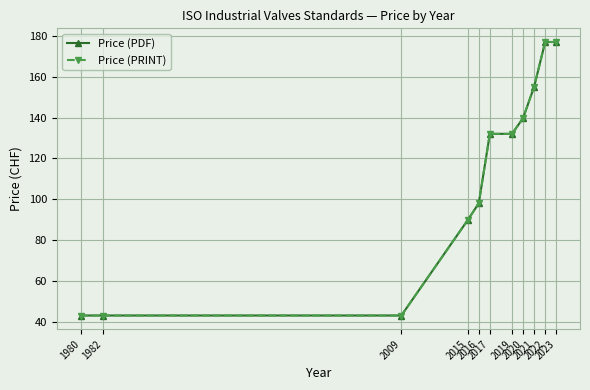

Where does the Price (PRINT) series first go above 132?

2020